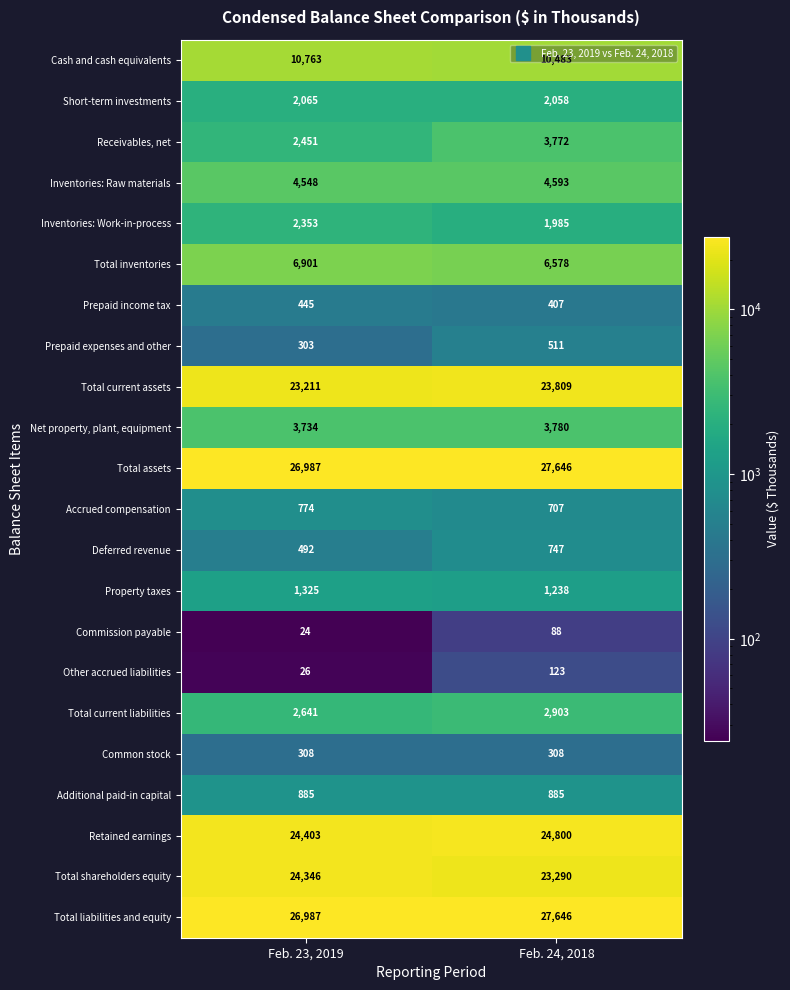

What is the minimum value shown in the chart?

24